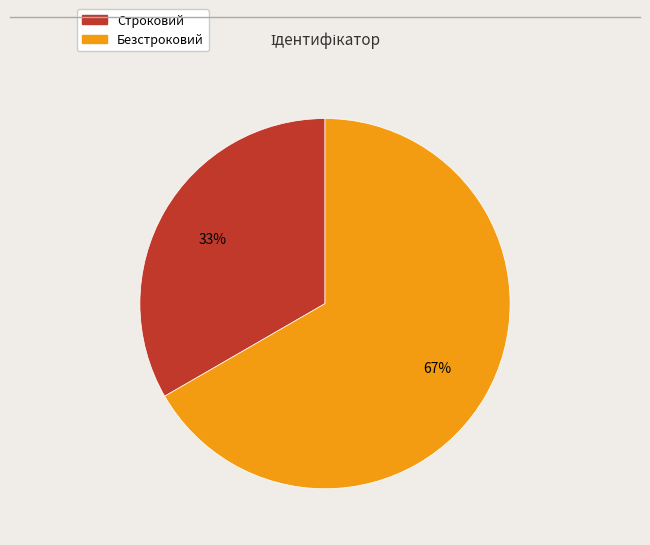

Count the number of slices in the pie.

2